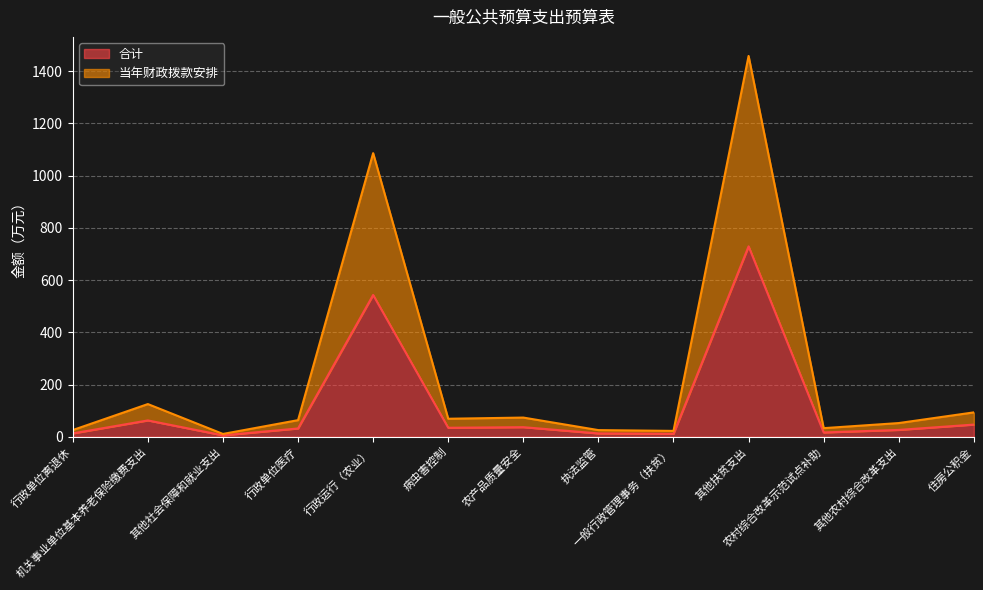

What are all the series names shown in the legend?

合计, 当年财政拨款安排